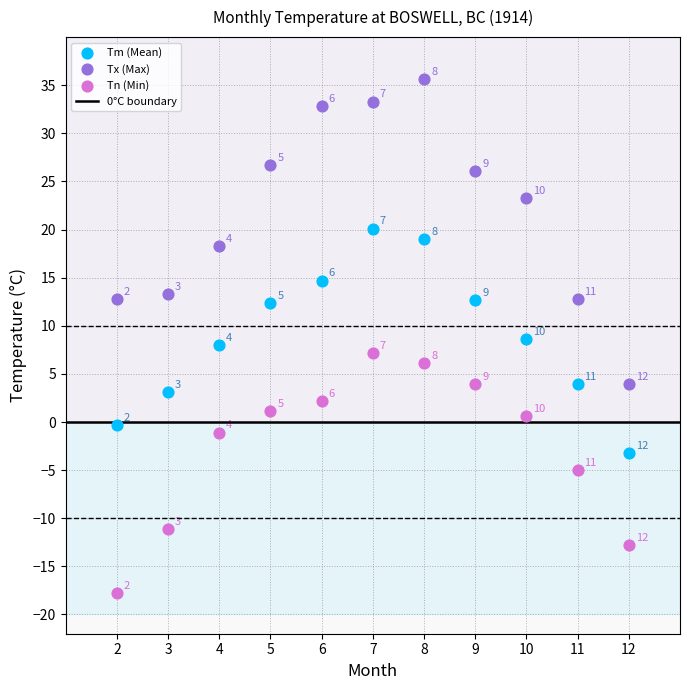

Which series contains the lowest Y value?

Tn (Min)